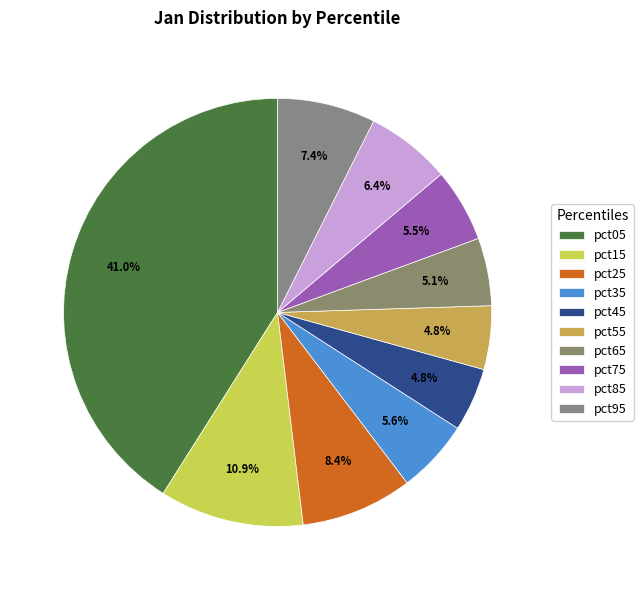

How many segments does this pie chart have?

10